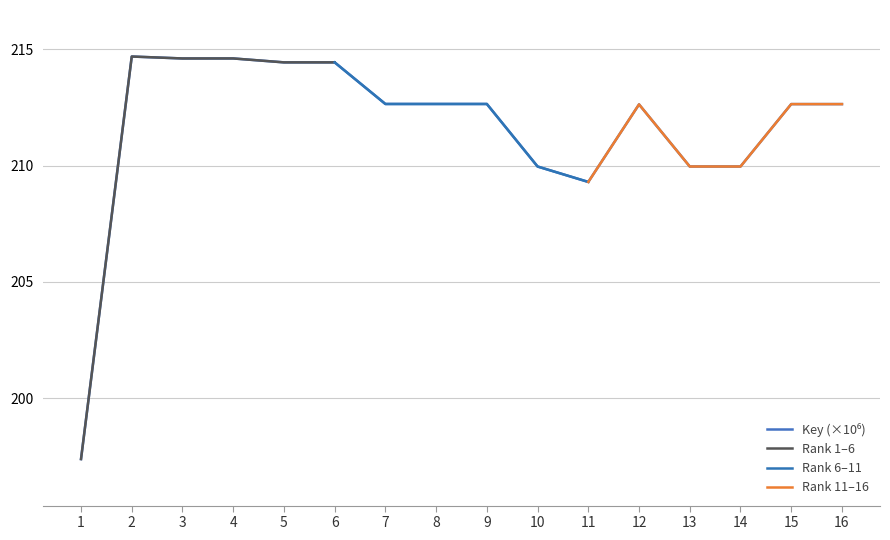

Does the chart display data point markers on the line(s)?

No